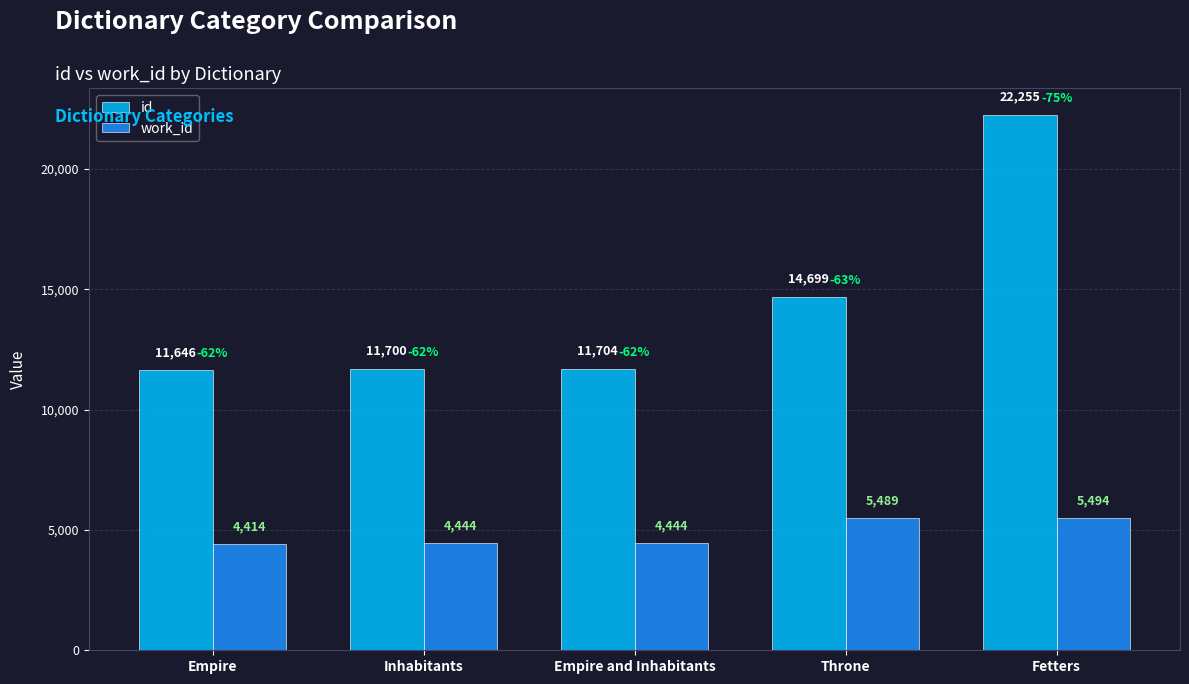

How many bars are there in each group?

2